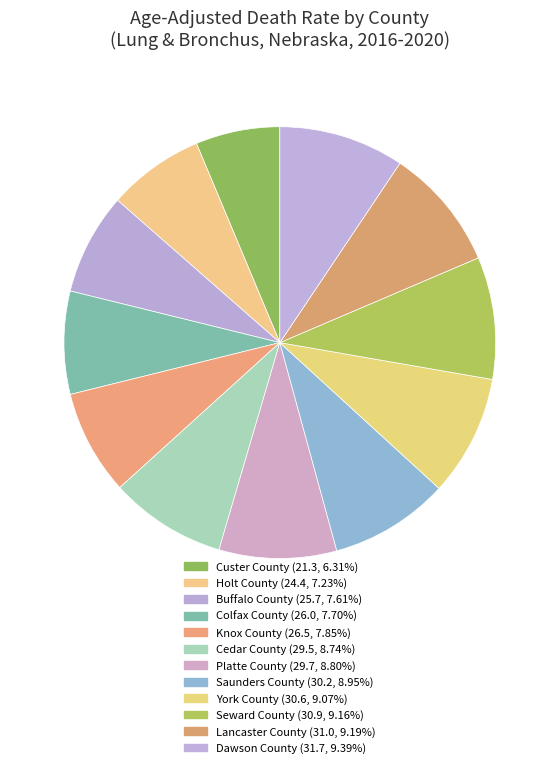

To the nearest percent, what is the difference between the Dawson County and Knox County slice percentages?

2%